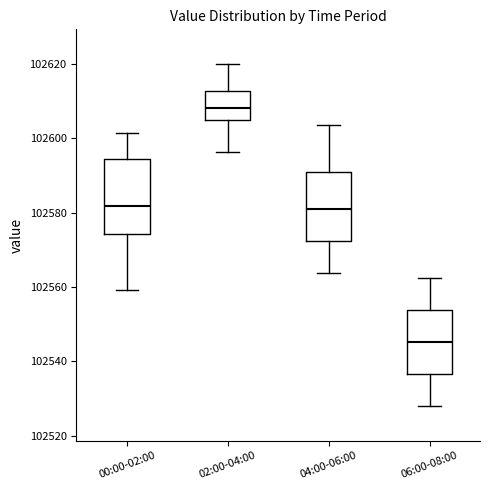

Which box has the lowest median line?

06:00-08:00